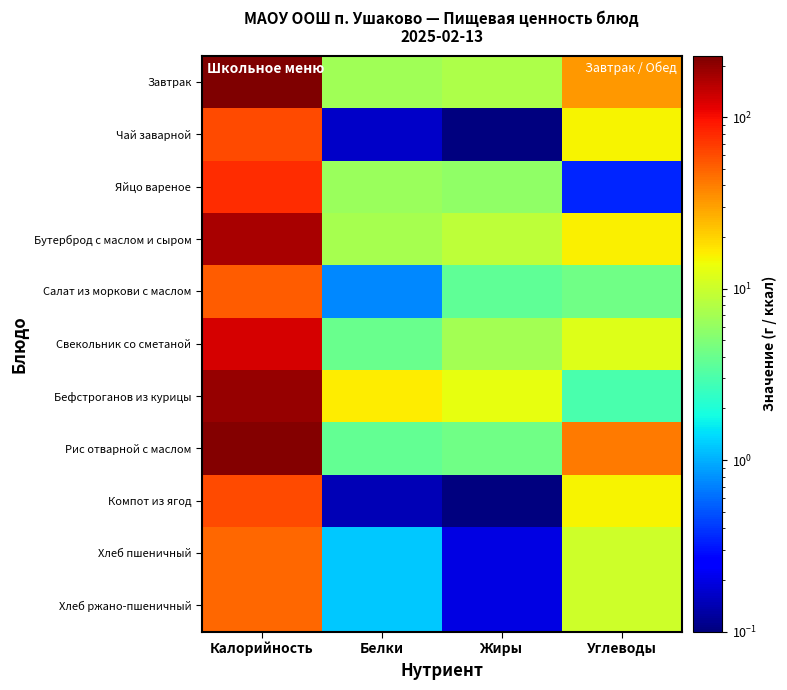

What is the total value across all series at Углеводы?

160.4